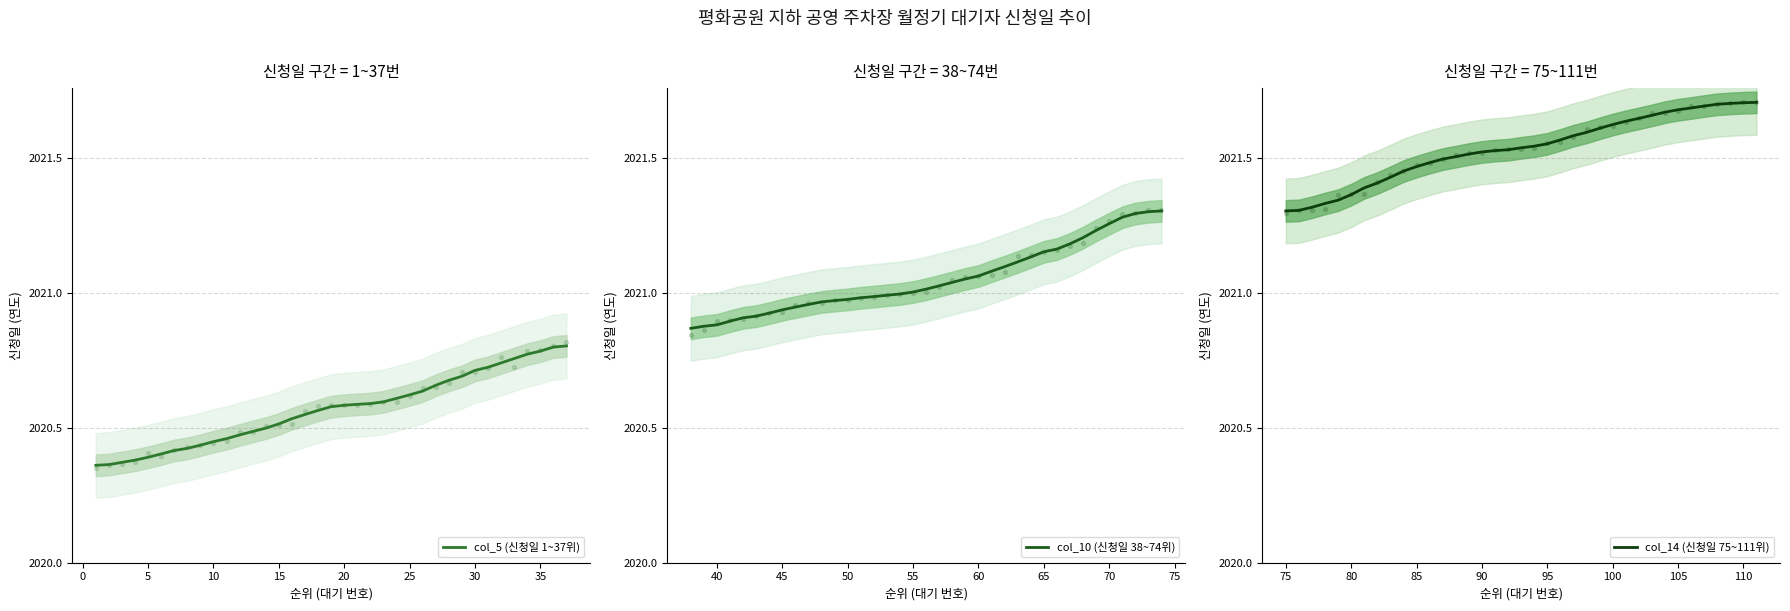

Is the value of col_5 (신청일 1~37위) at 14 greater than the value of col_10 (신청일 38~74위) at 40?

No